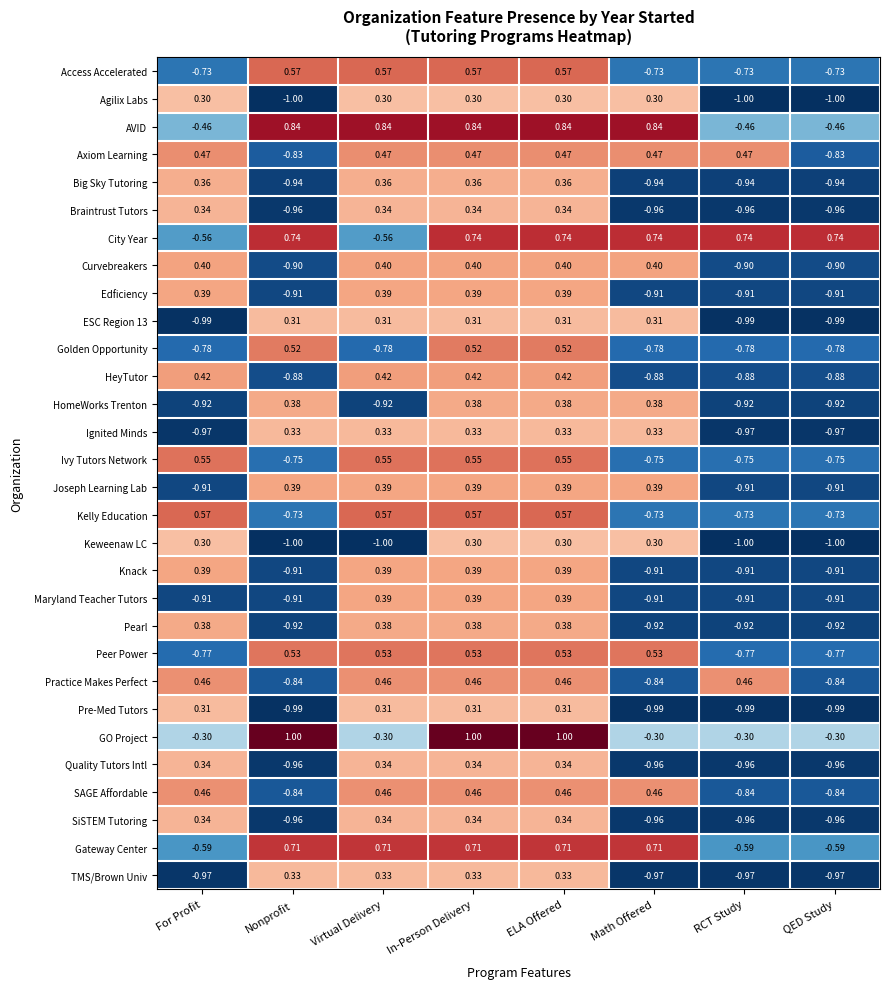

At which label does SiSTEM Tutoring first exceed 0?

For Profit